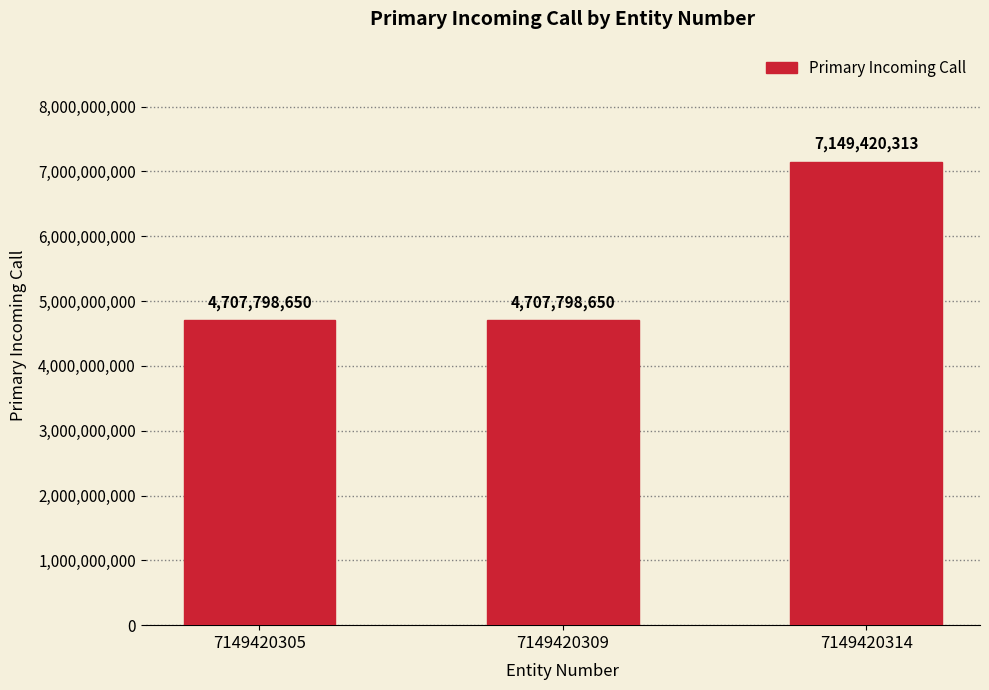

What is the ratio of the value at 7149420305 to the value at 7149420309?

1.0